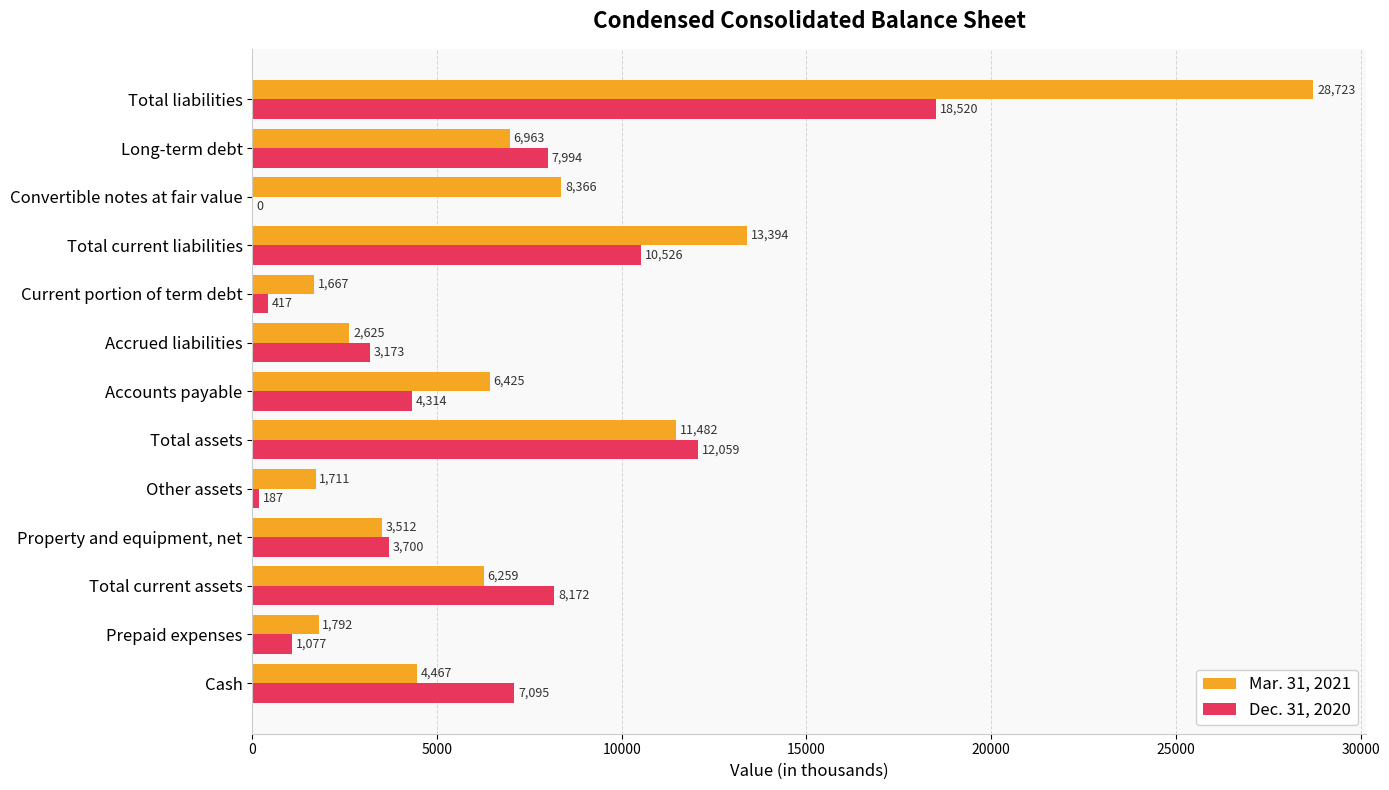

What is the sum of the Mar. 31, 2021 values at Prepaid expenses and Total current assets?

8051